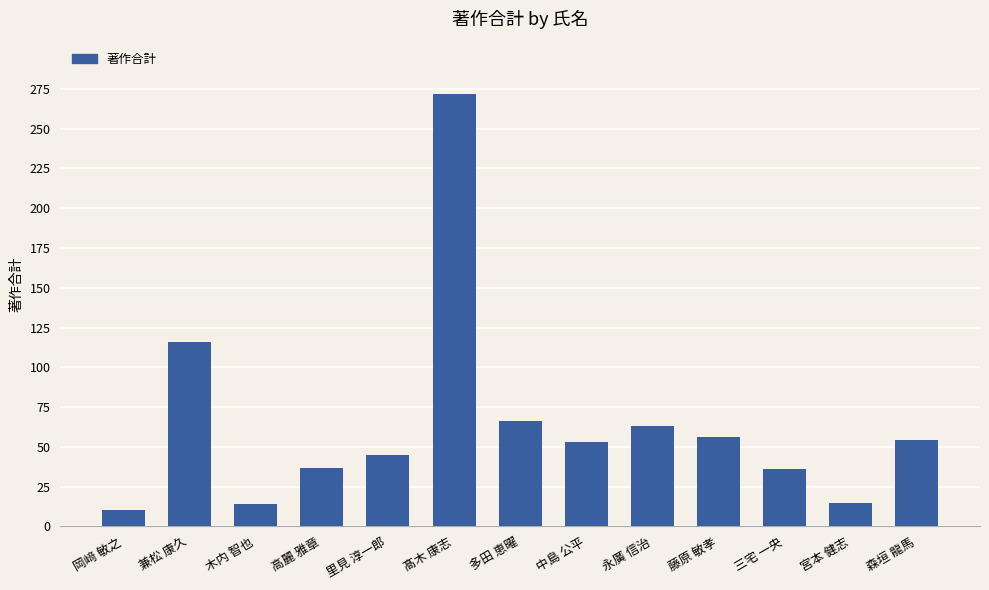

Is it true that the value at 永廣 信治 is 63?

True